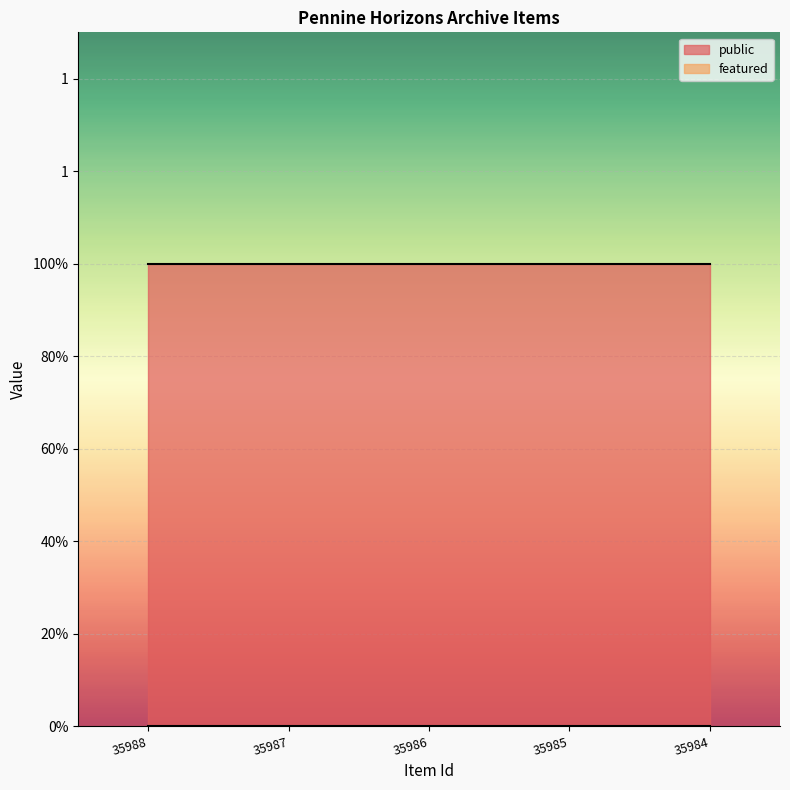

True or false: public and featured intersect in this chart.

False